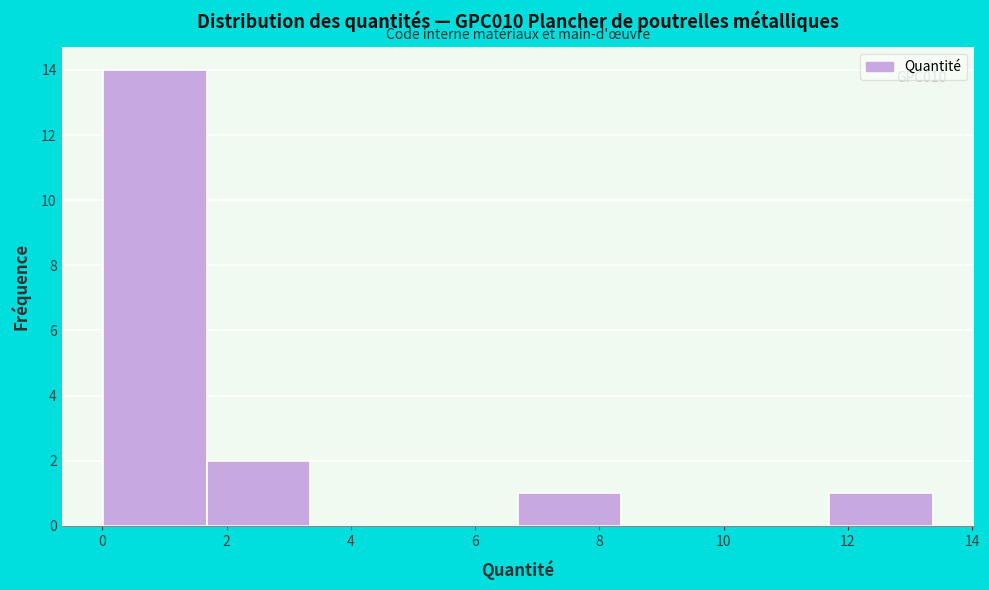

Which range on the x-axis has the tallest bar?

0.0 to 1.6